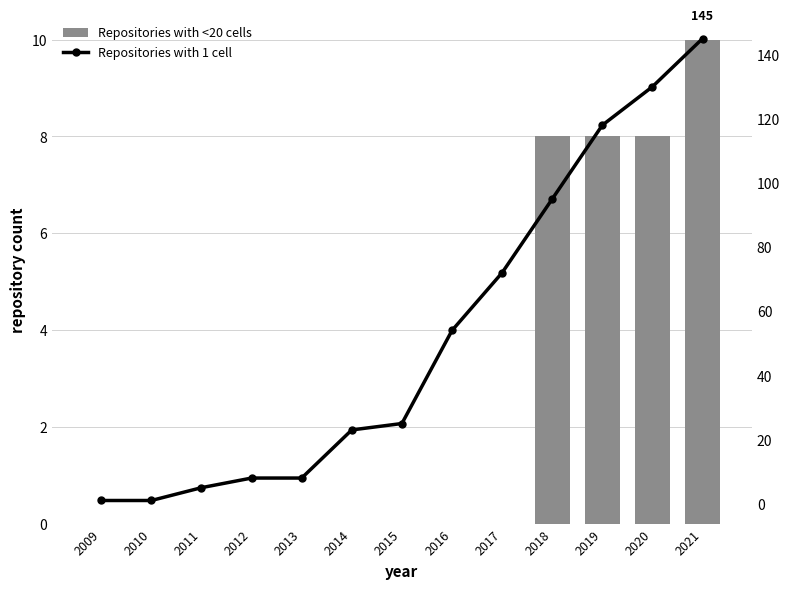

True or false: Repositories with 1 cell has a value of 44 at 2019.

False